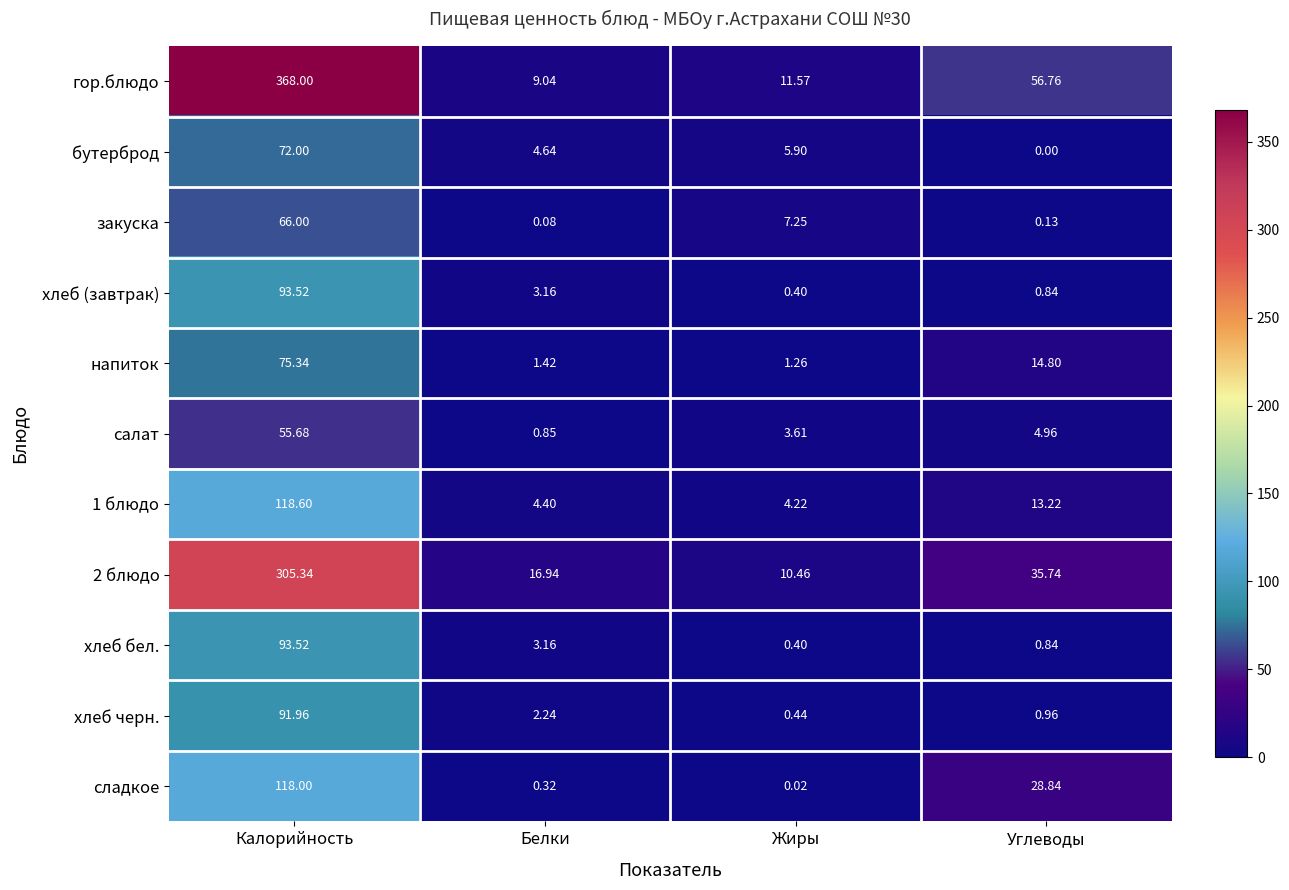

At how many categories does at least one series exceed 350?

1